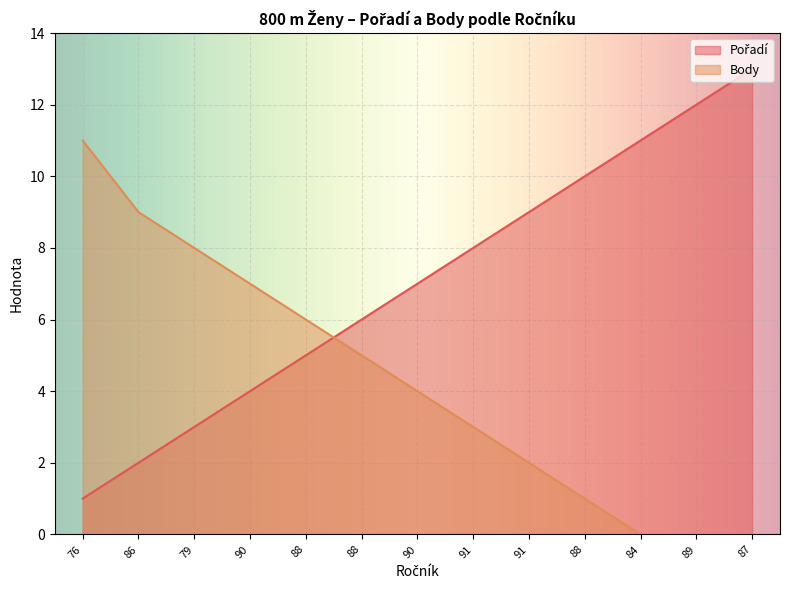

What is the difference between the maximum and minimum values in the Body series?

11